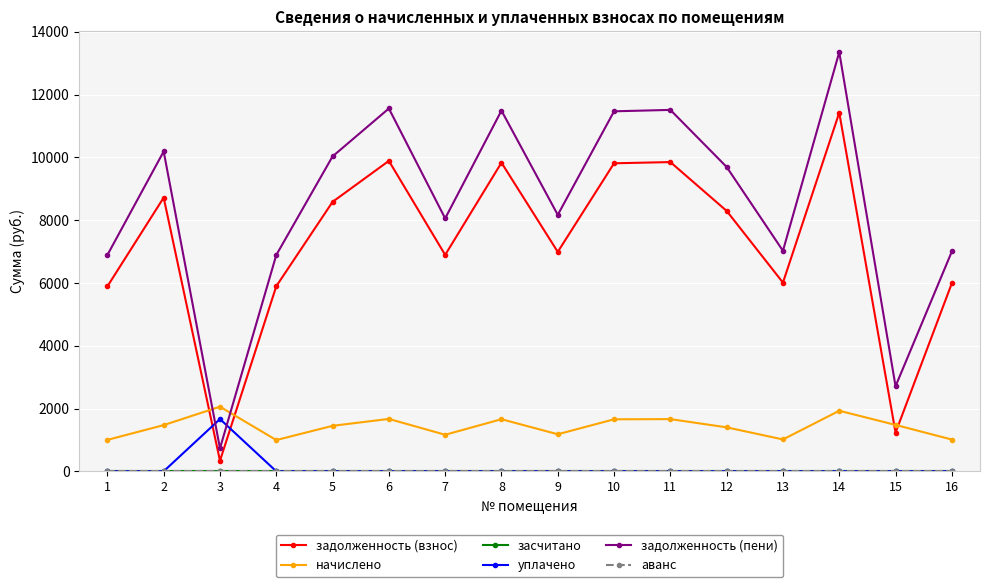

At which label does начислено first exceed 1470?

2